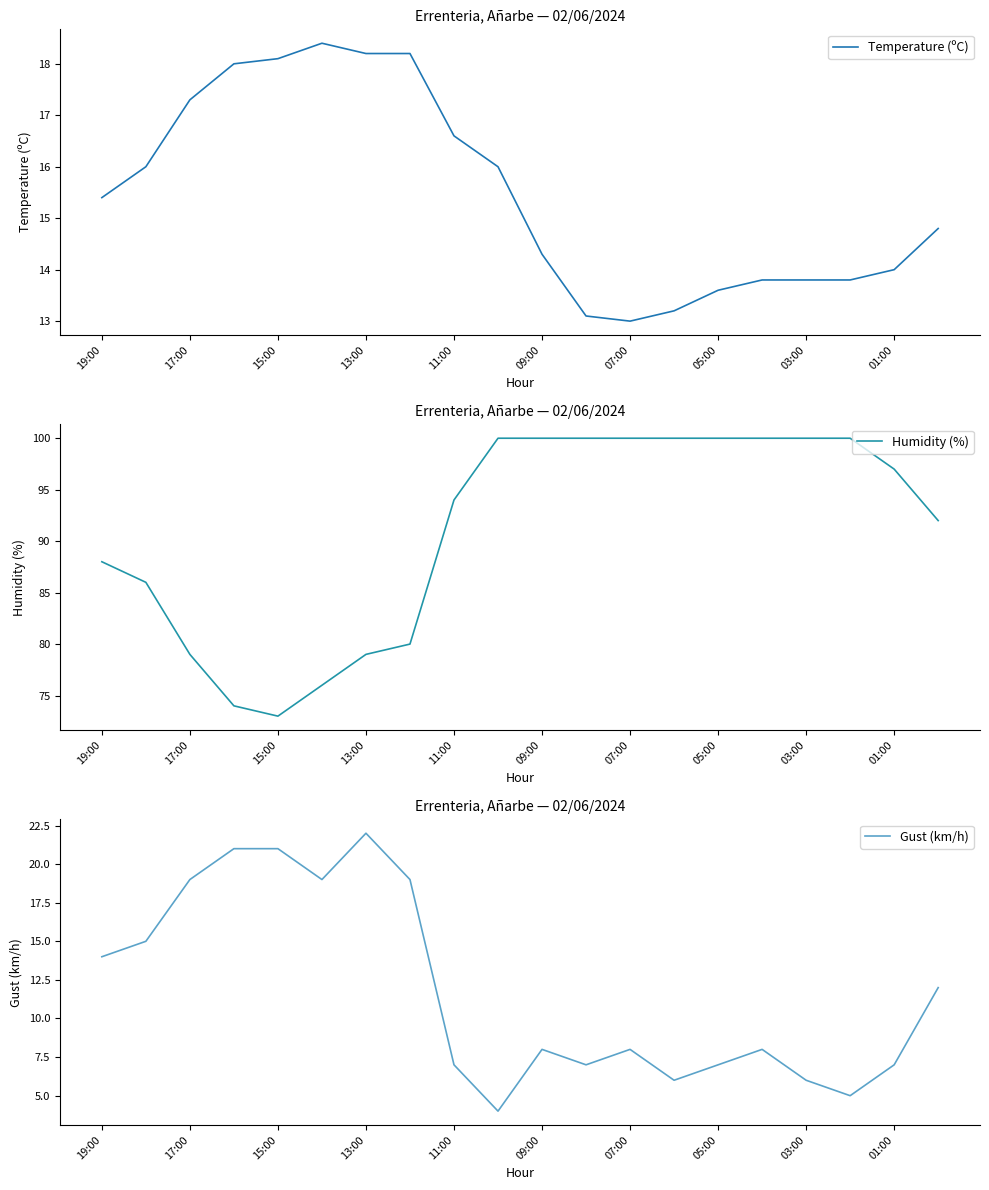

True or false: Temperature (ºC) has more than 2 points higher than both neighbors.

False